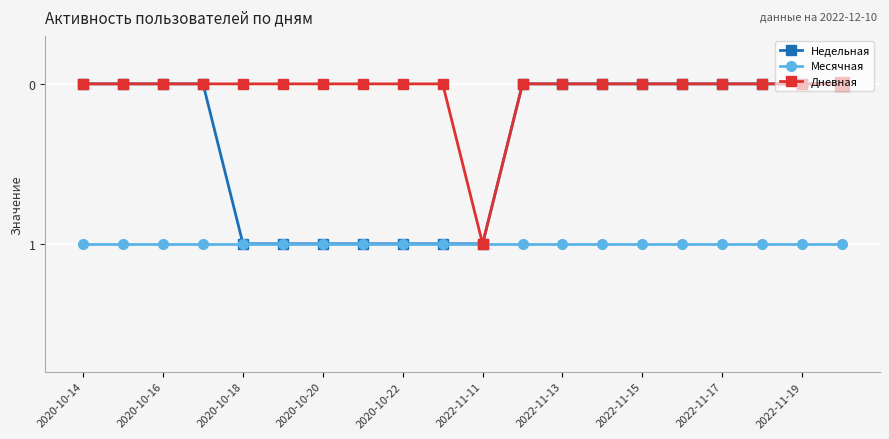

Which series has the largest total across all categories?

Месячная